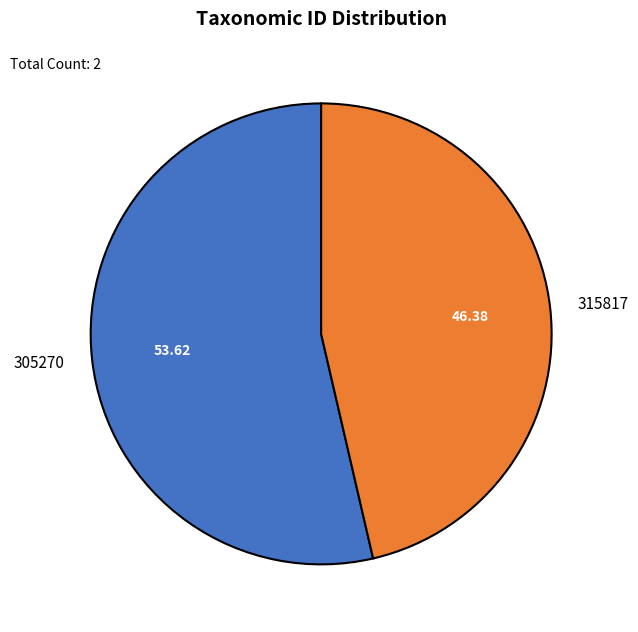

How many segments does this pie chart have?

2